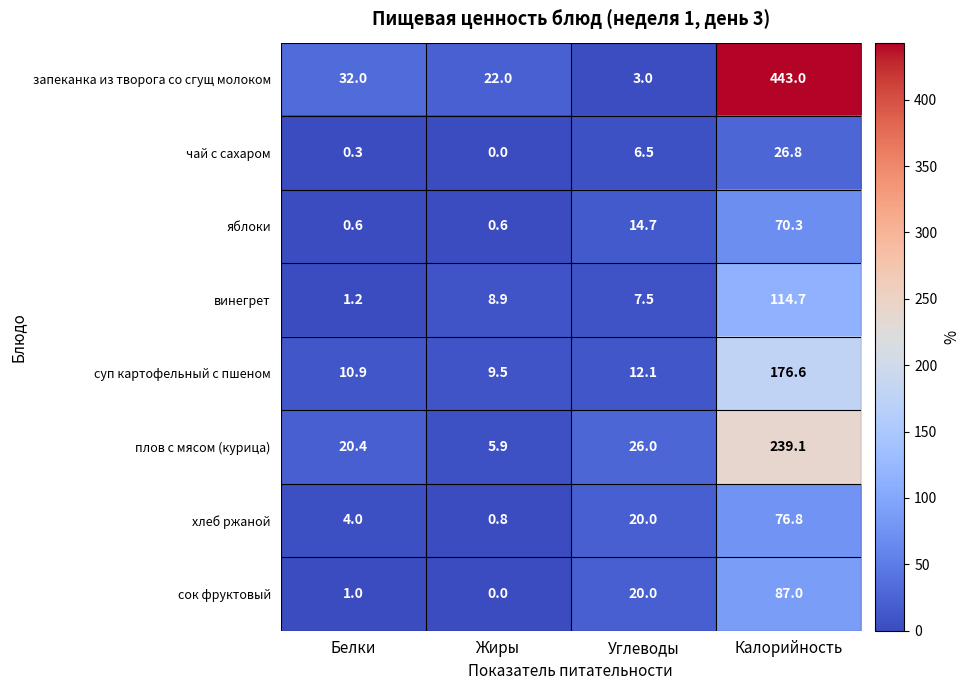

What is the sum of the плов с мясом (курица) values at Калорийность and Жиры?

245.0